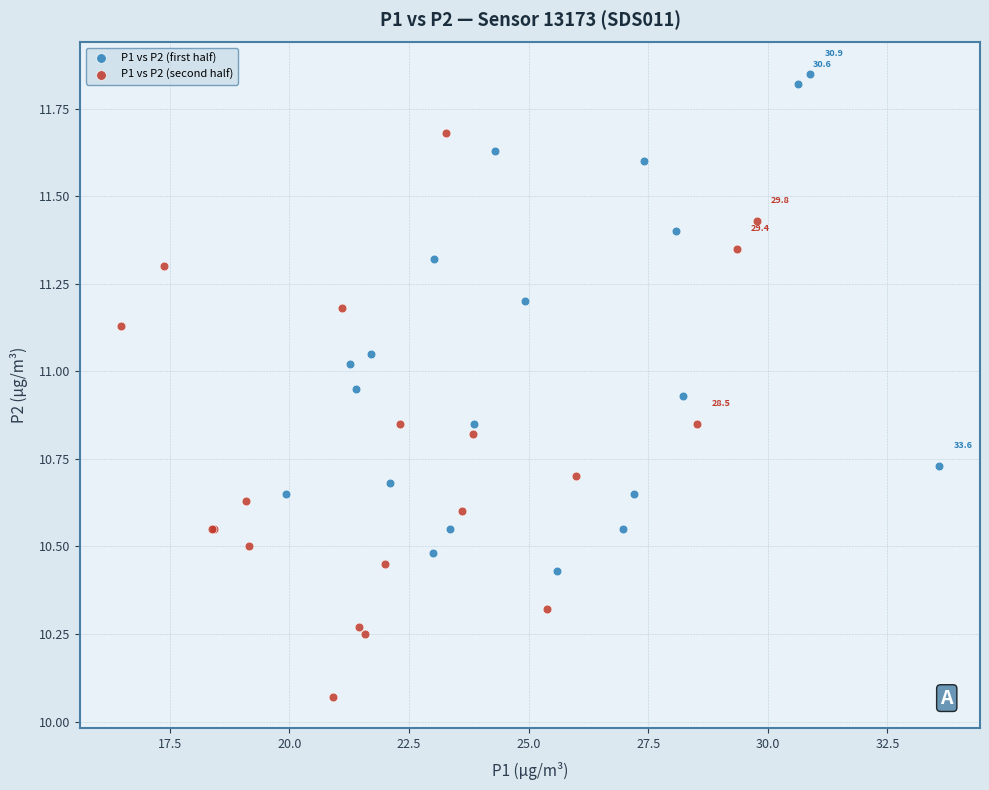

Which series contains the lowest Y value?

P1 vs P2 (second half)